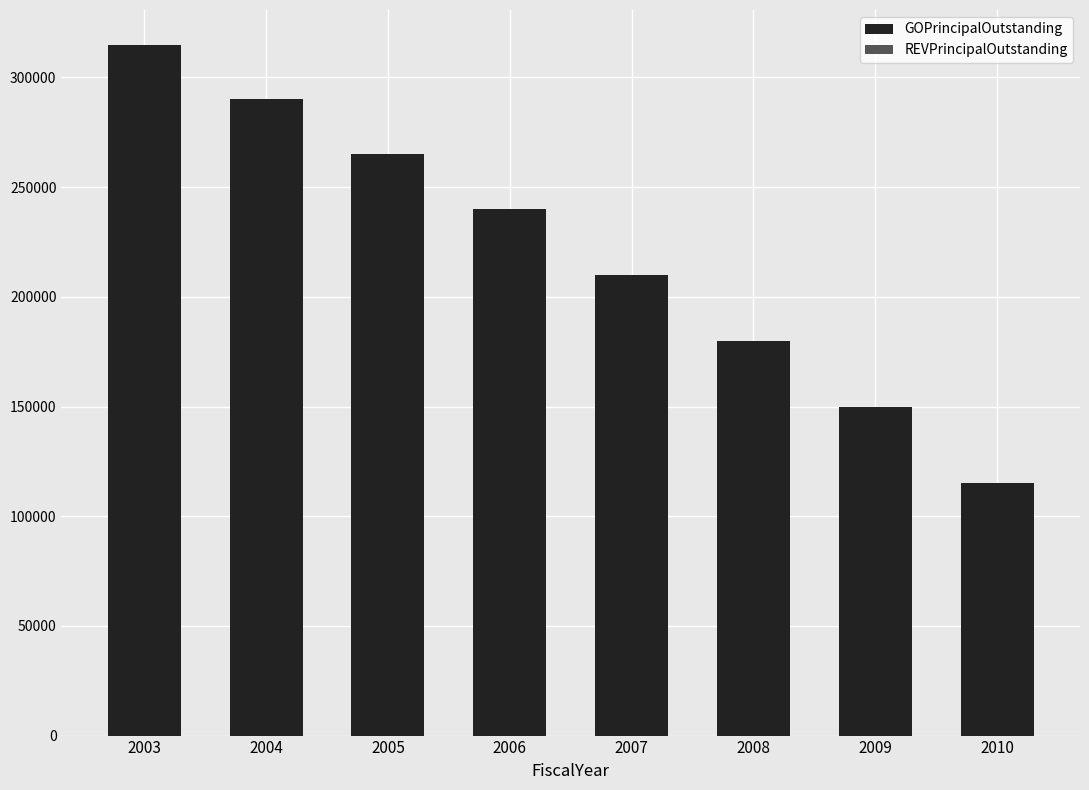

The value at 2004 is 465819. True or false?

False